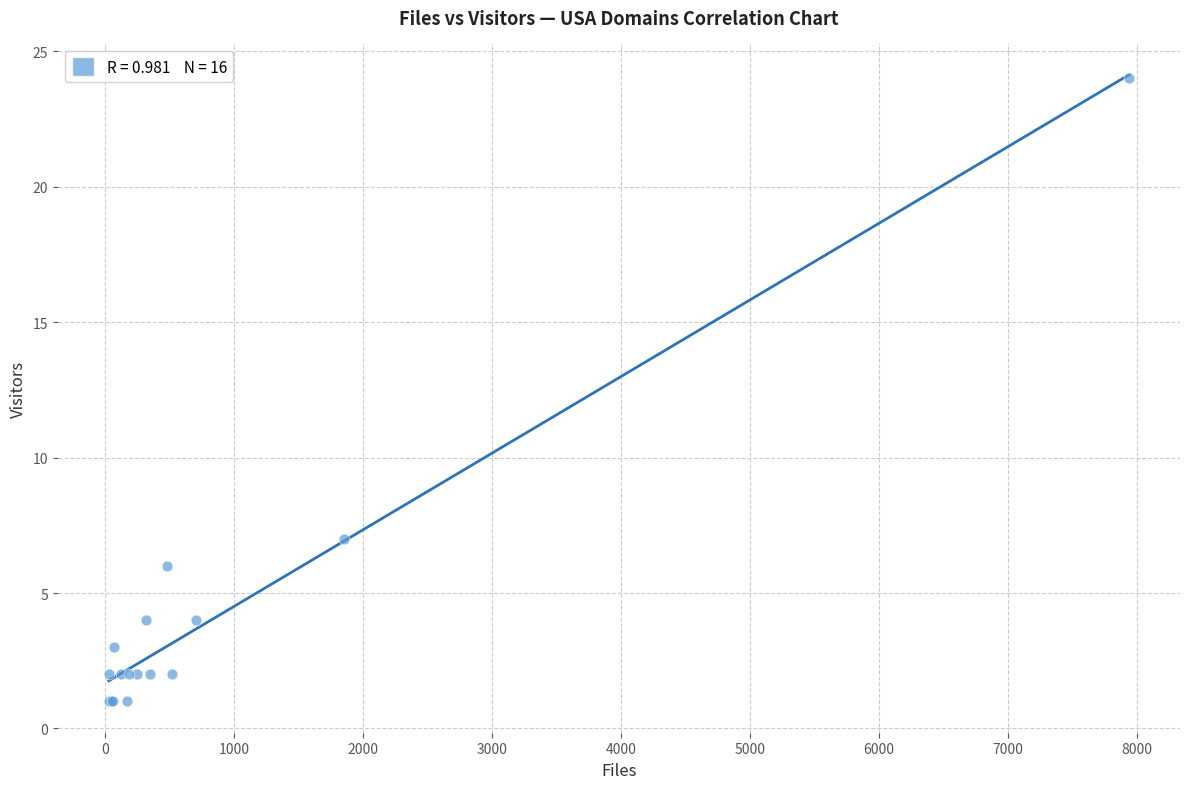

What Y value in the scatter plot is closest to 12?

7